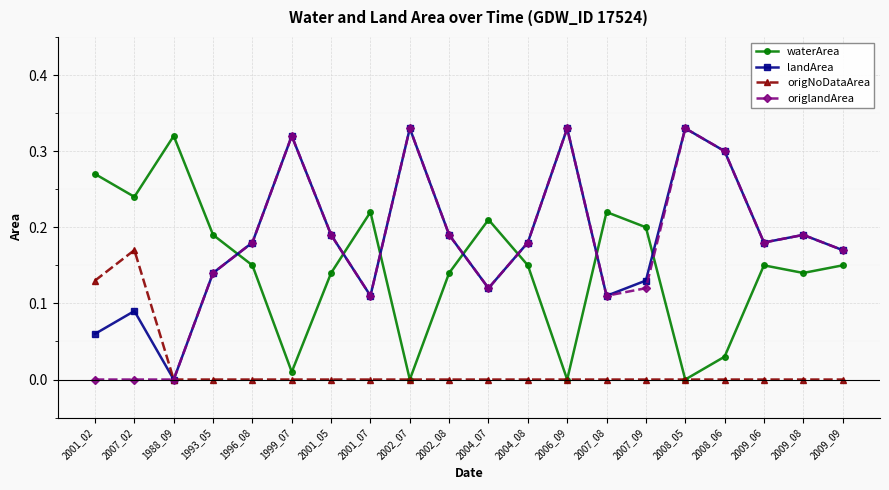

How many lines are shown in the chart?

4